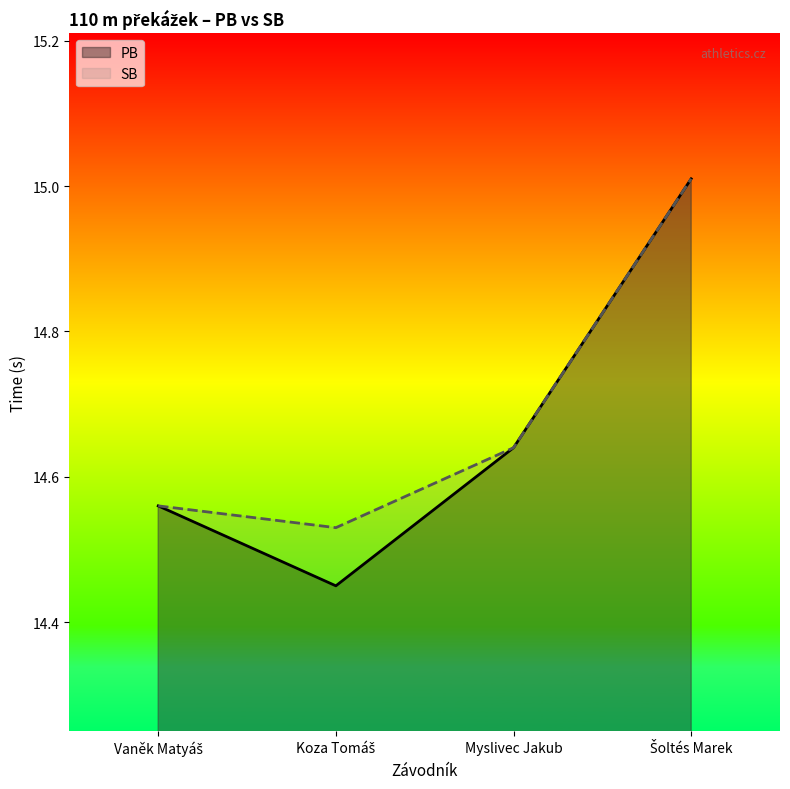

At how many categories does at least one series exceed 14?

4